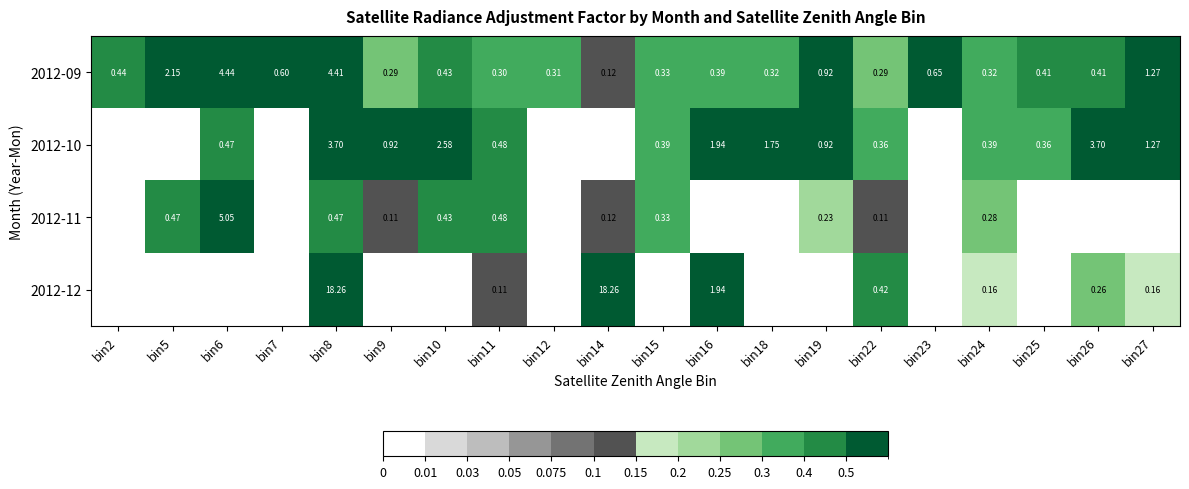

At which category is the sum across all series the highest?

bin8